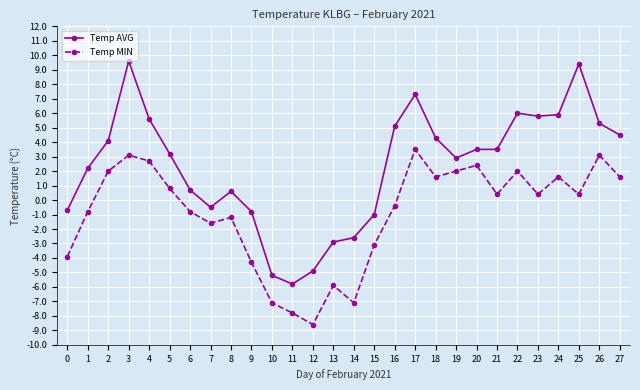

True or false: Temp MIN and Temp AVG intersect in this chart.

False